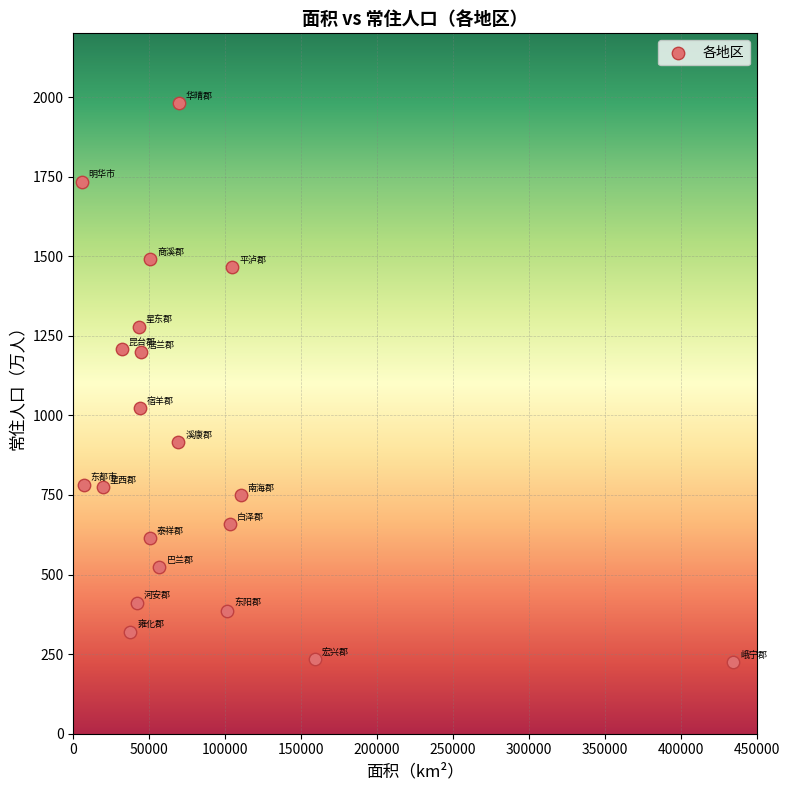

What is the range of X values (max minus min)?

428717.0